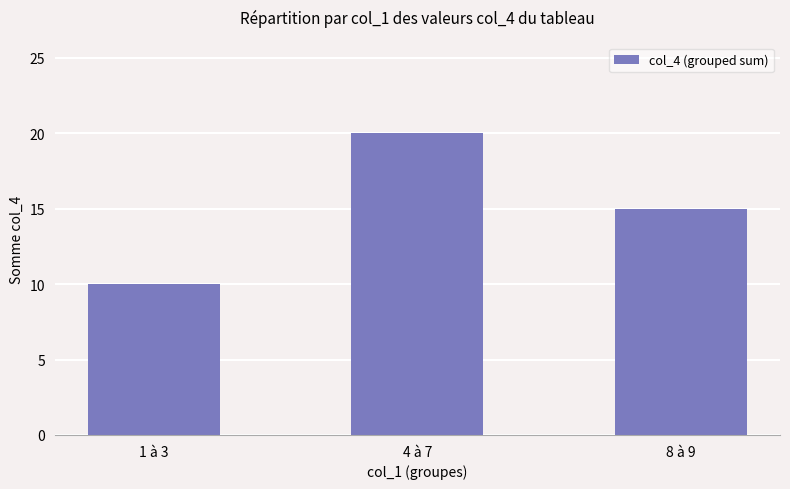

At which label is the value closest to 15?

8 à 9